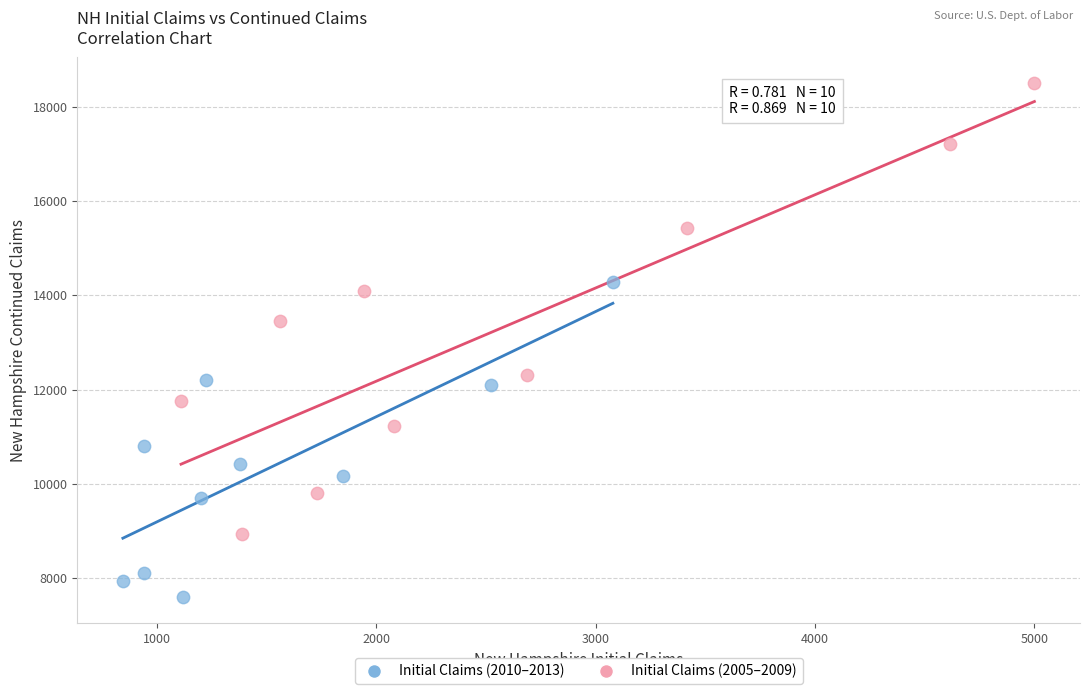

Which series reaches the maximum Y coordinate?

Initial Claims (2005–2009)